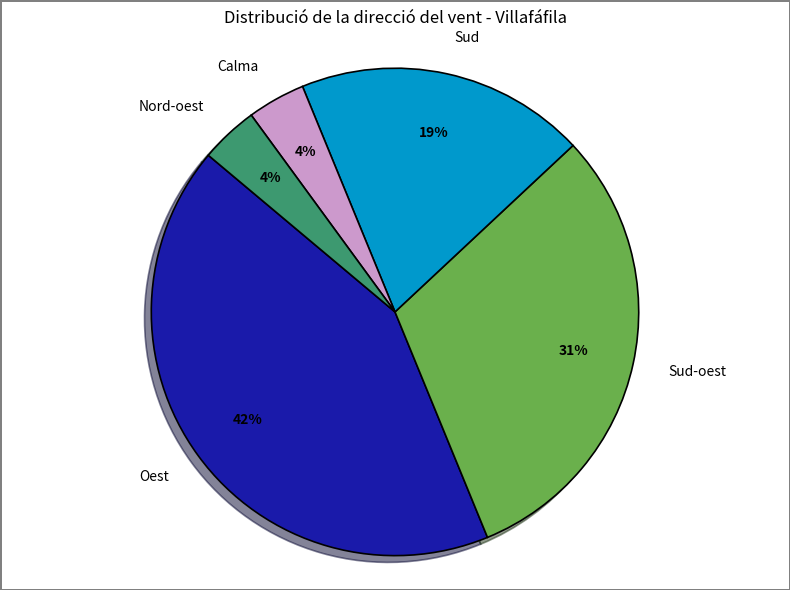

To the nearest percent, what percentage of the pie is Nord-oest?

4%